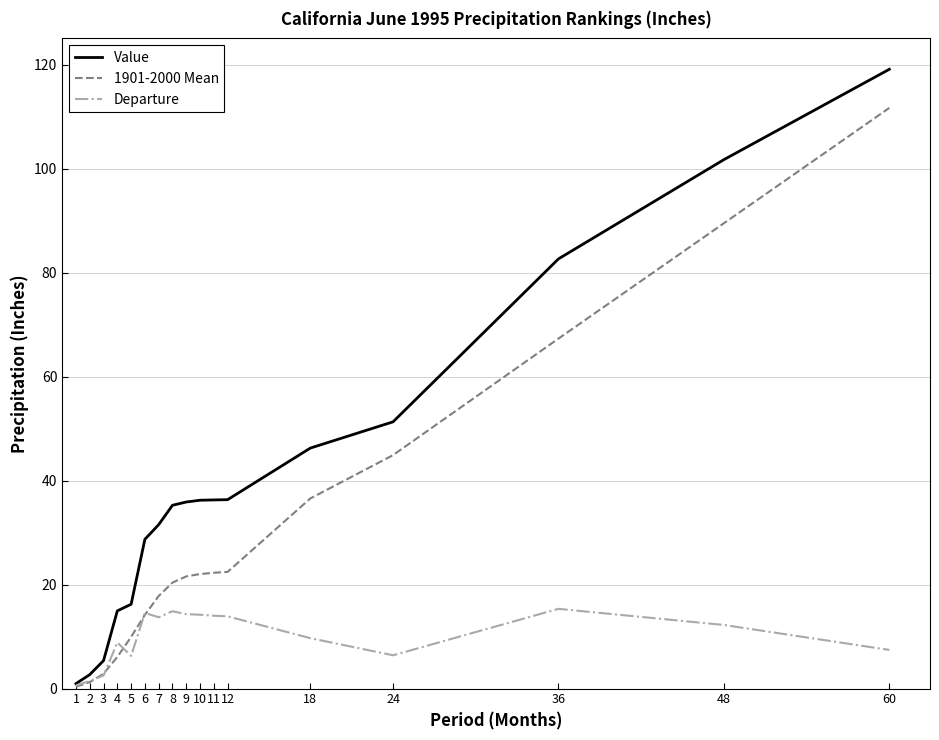

Rank the series by their average value, from highest to lowest.

Value, 1901-2000 Mean, Departure